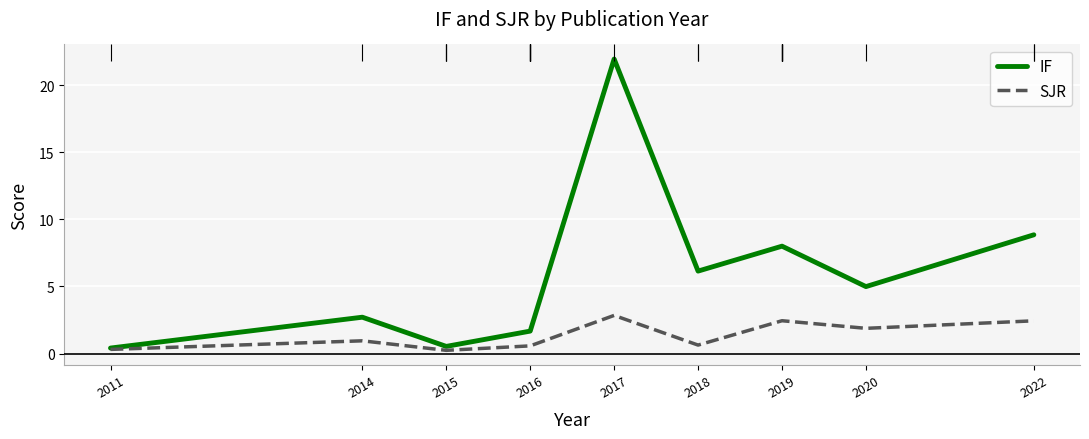

Does the chart display data point markers on the line(s)?

No